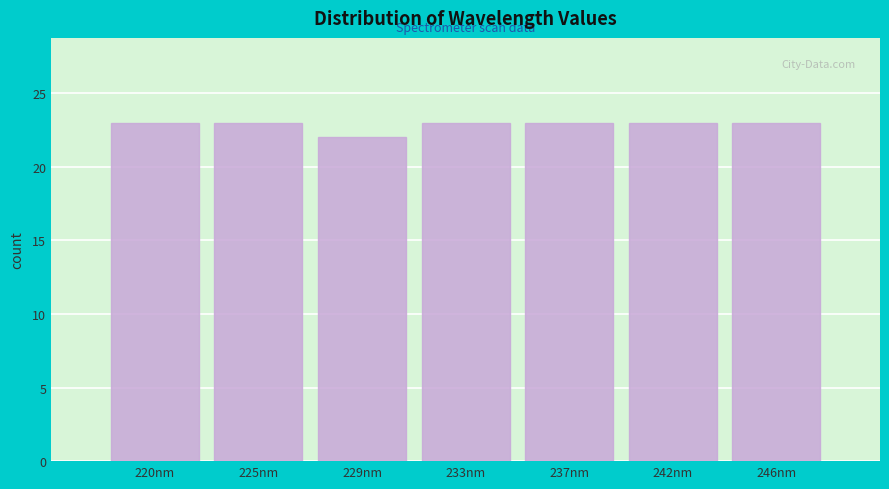

Reading left to right, transcribe all the data shown in this chart.

23	23	22	23	23	23	23